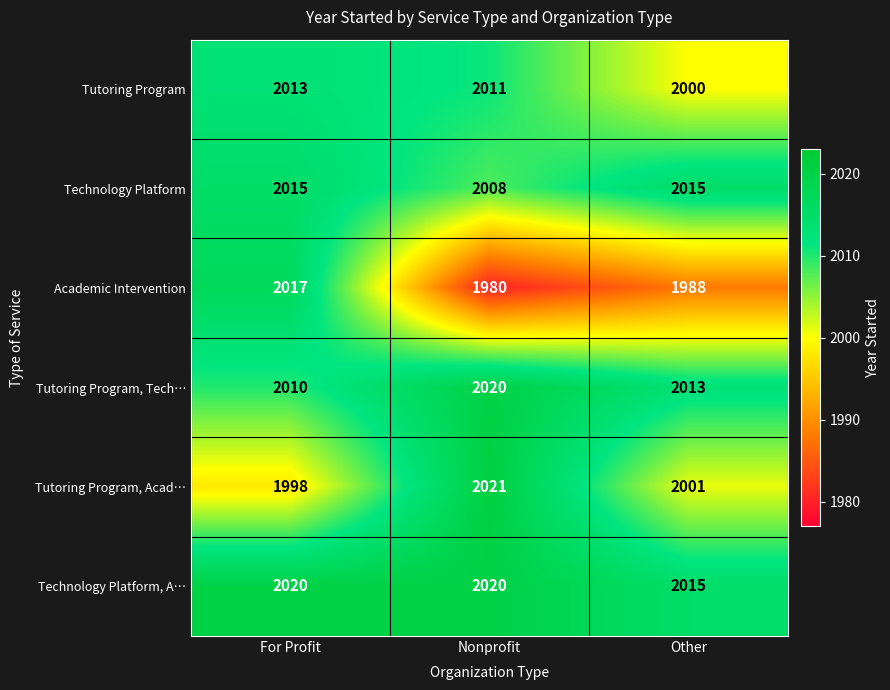

Count the number of categories in the chart.

3